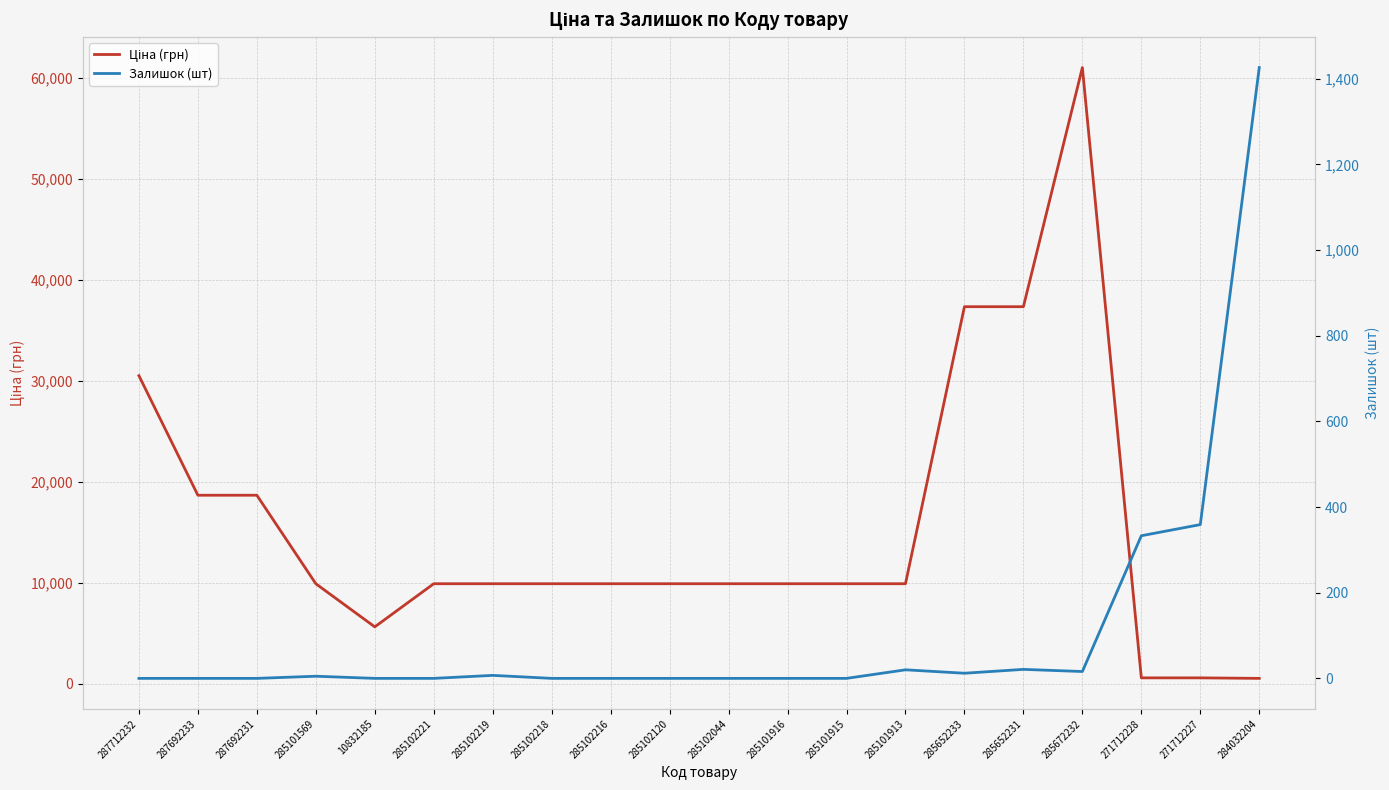

How many times do Ціна (грн) and Залишок (шт) cross each other?

1